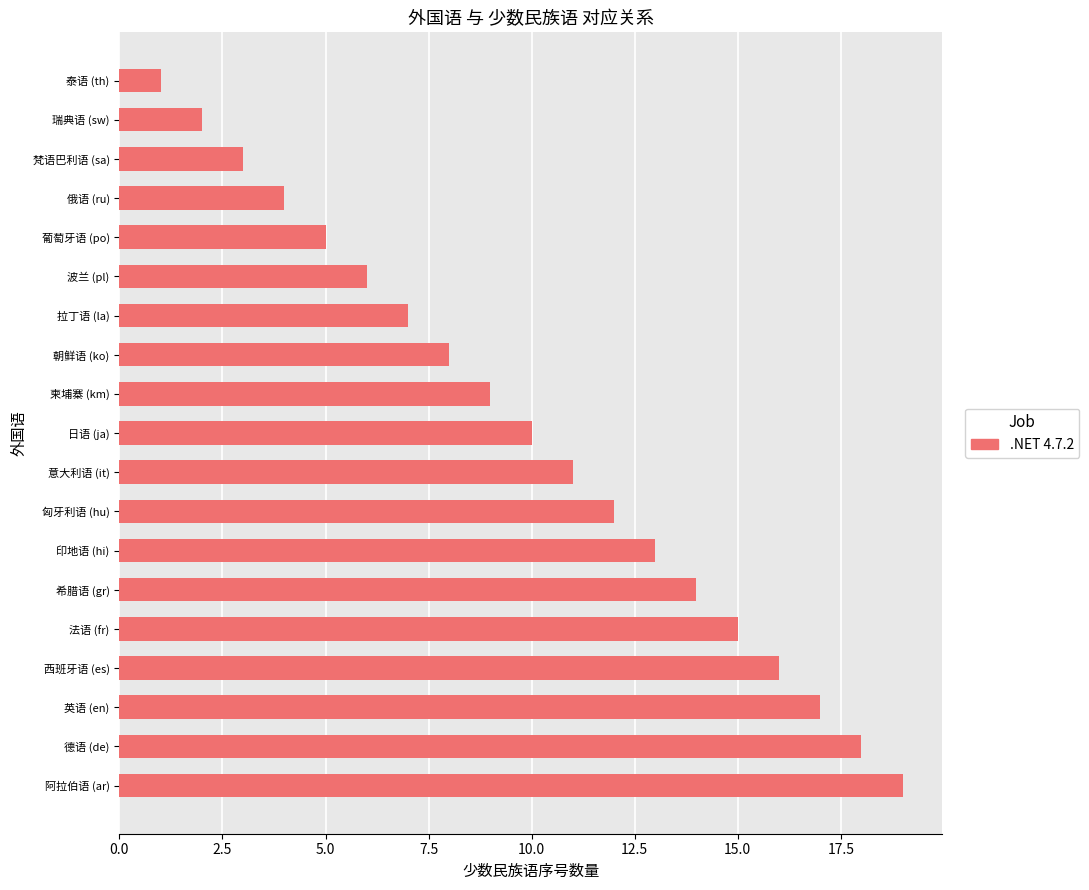

Reading bottom to top, extract all data points from this chart.

19	18	17	16	15	14	13	12	11	10	9	8	7	6	5	4	3	2	1